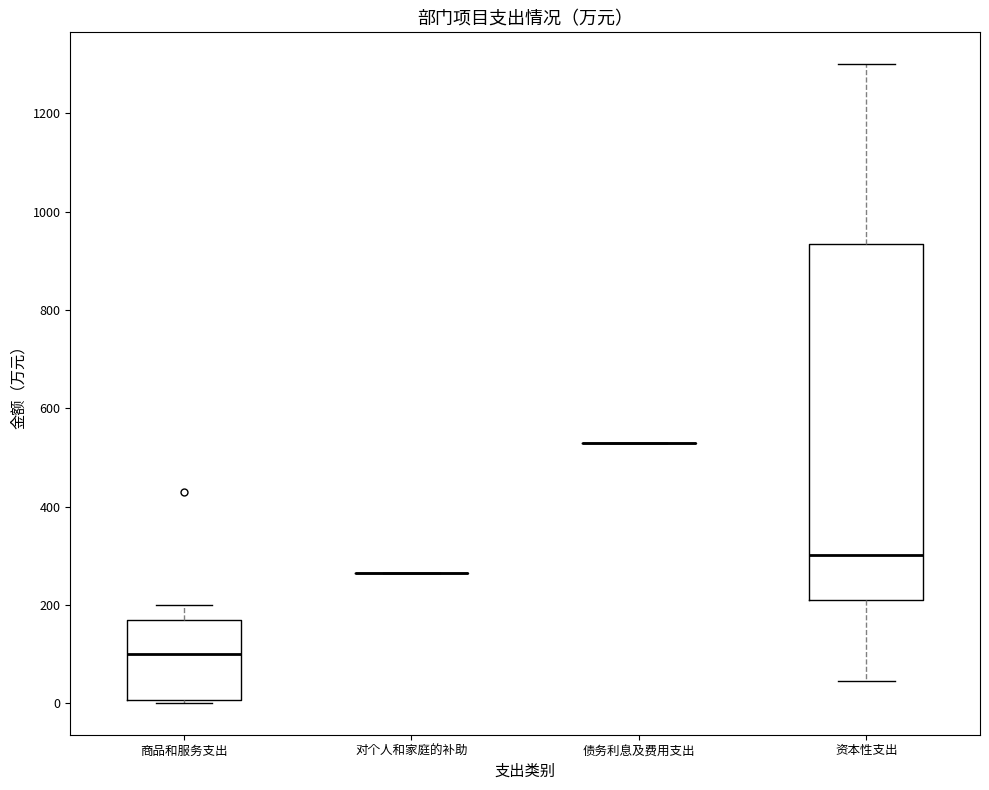

Where does the lower whisker of the box for 资本性支出 end on the y-axis? The values are not printed on the chart, so give them approximately, as read against the axis.

40